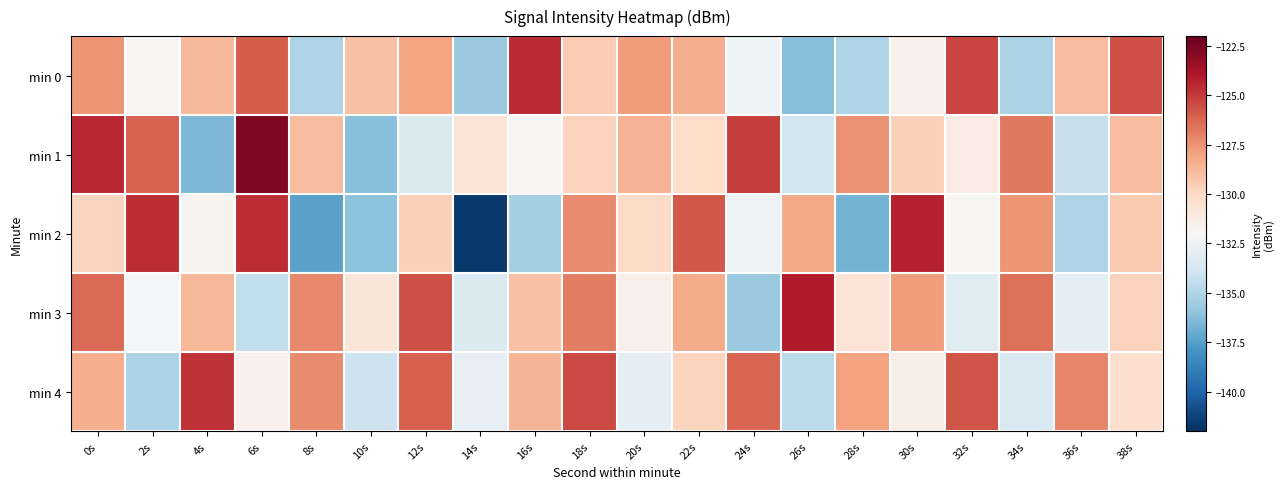

Which series has the largest range (max minus min)?

min 2